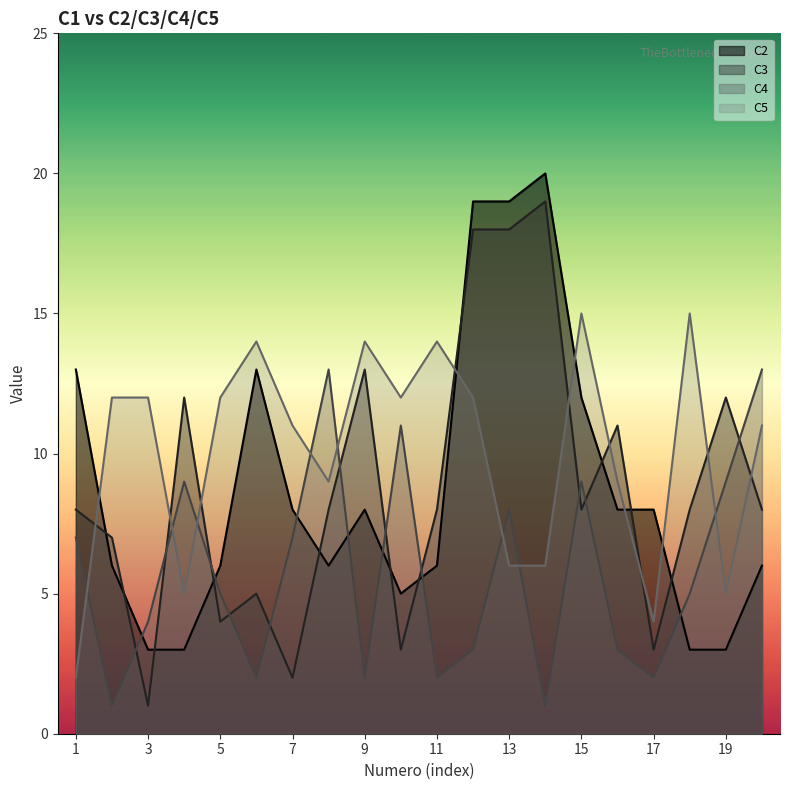

The C4 series shows 1 at 2. True or false?

True